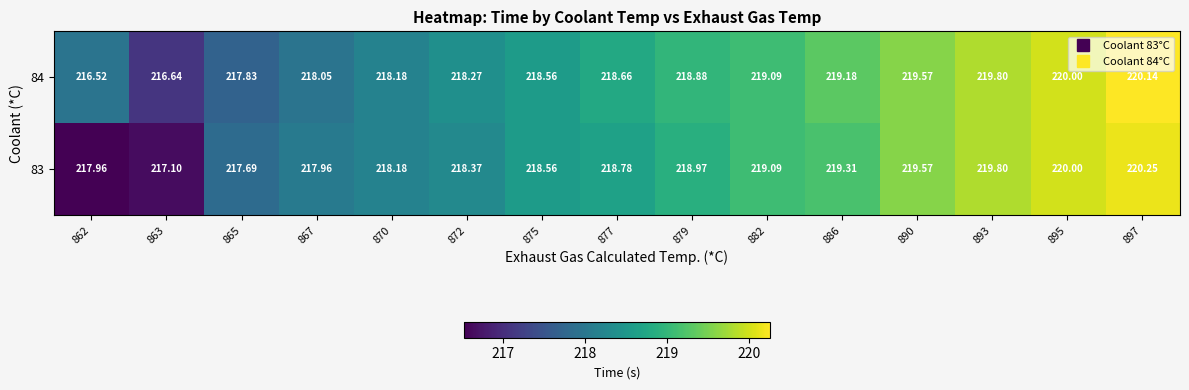

Count the number of categories in the chart.

15